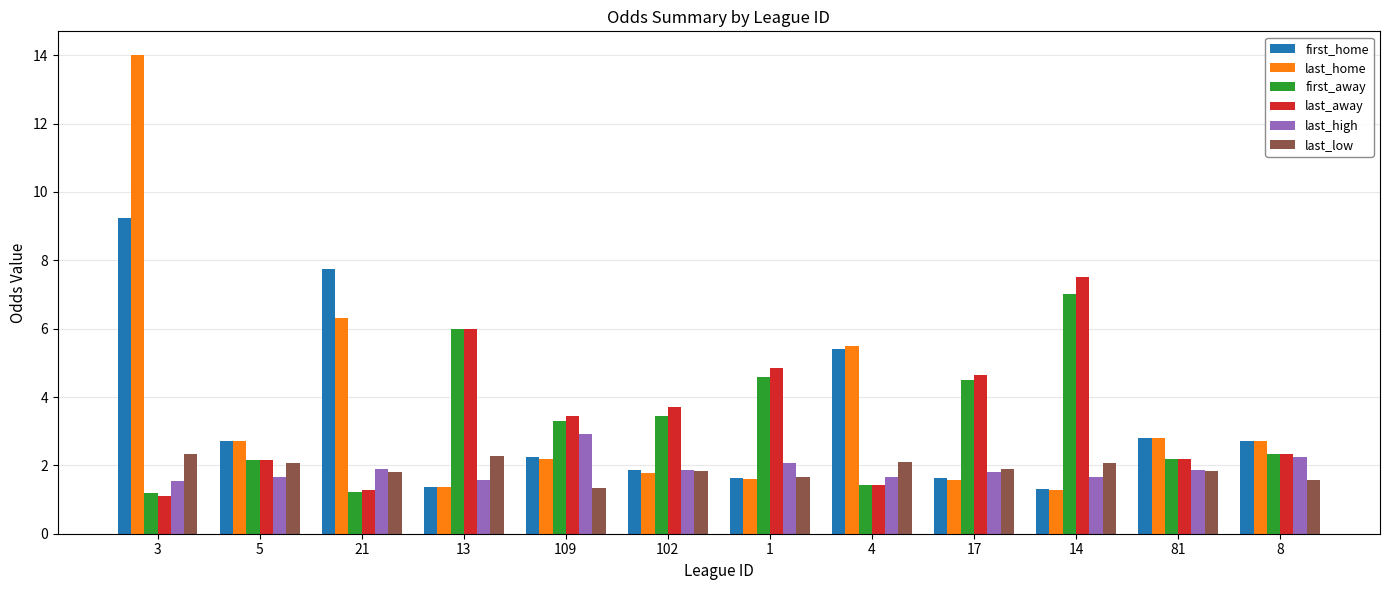

Rank the series by their maximum value, from highest to lowest.

last_home, first_home, last_away, first_away, last_high, last_low